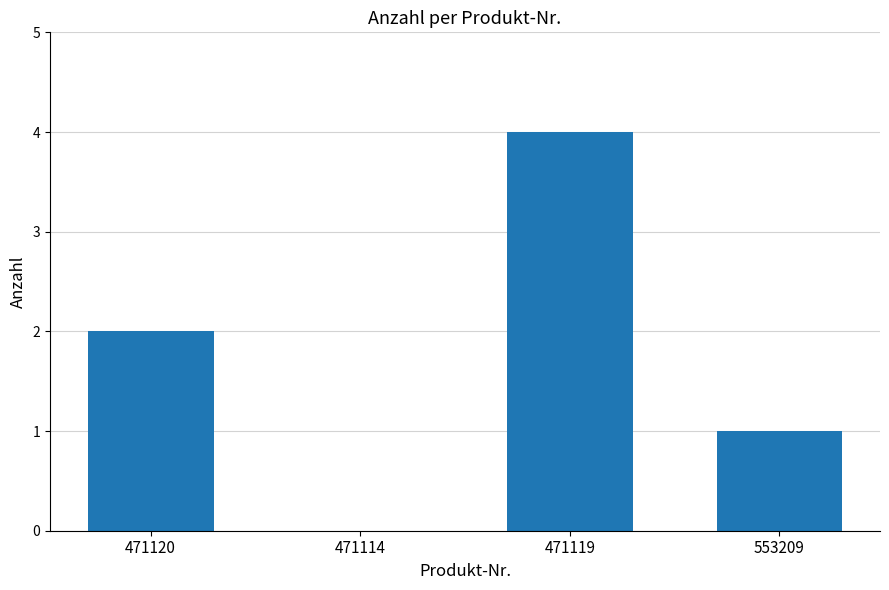

Is it true that the value at 471120 is 2?

True